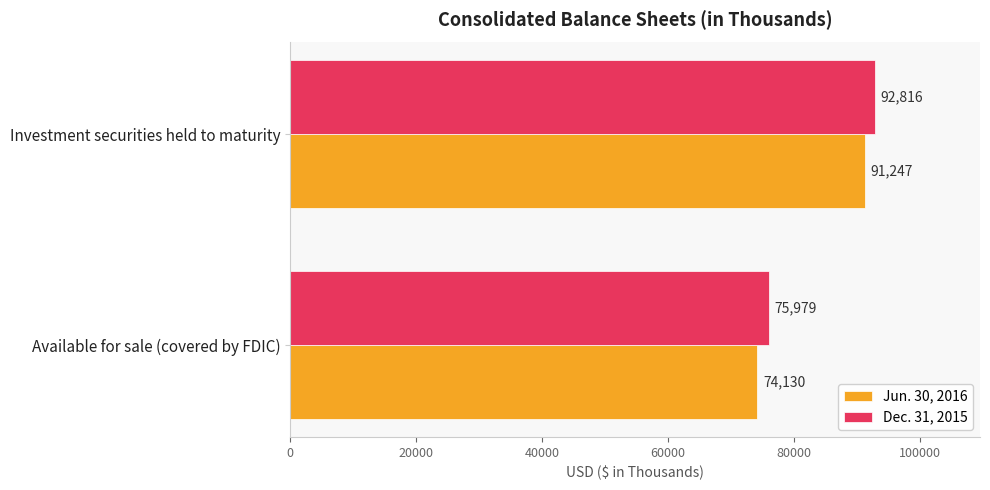

Is the value of Jun. 30, 2016 at Investment securities held to maturity greater than the value of Dec. 31, 2015 at Investment securities held to maturity?

No